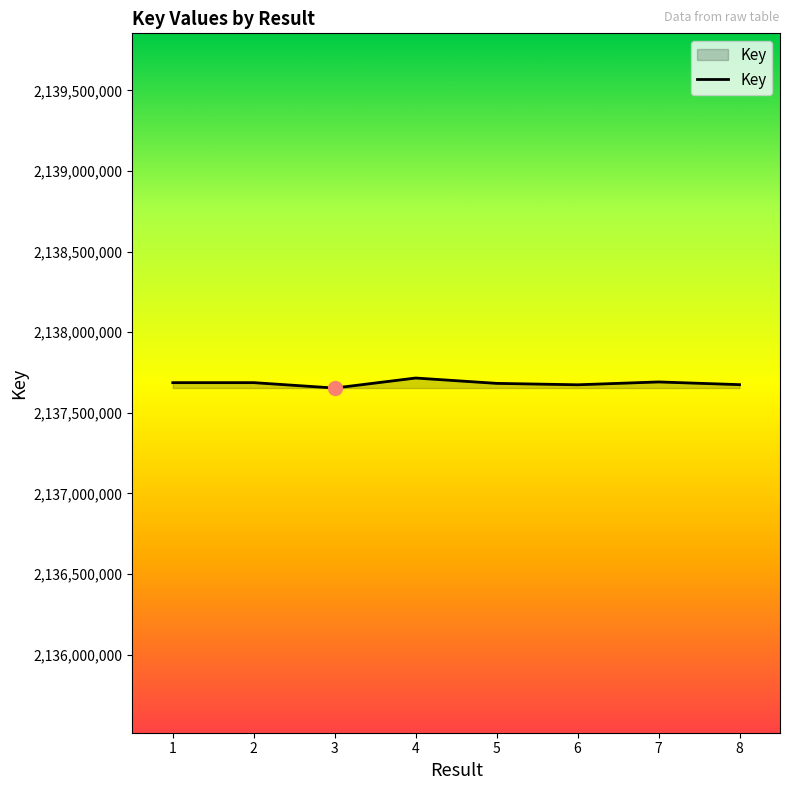

What is the greatest value displayed?

2137715877